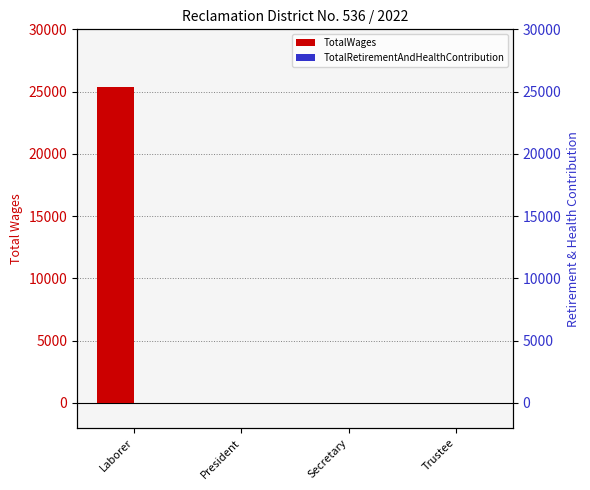

Which label corresponds to the smallest value in the chart?

President